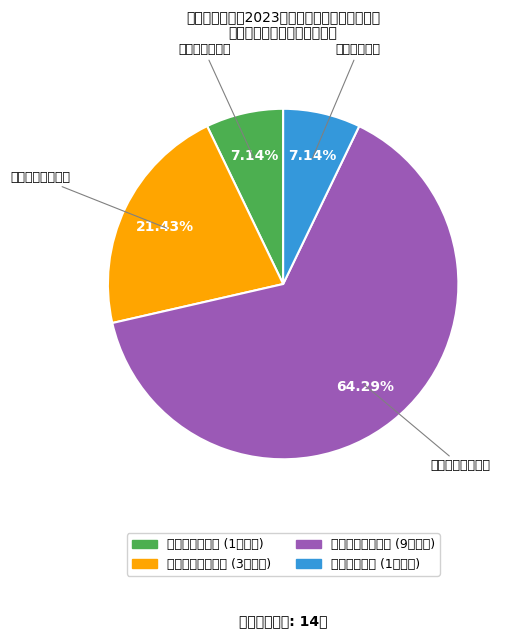

Between 公安县统计局 and 公安县卫生健康局, which is larger?

公安县卫生健康局